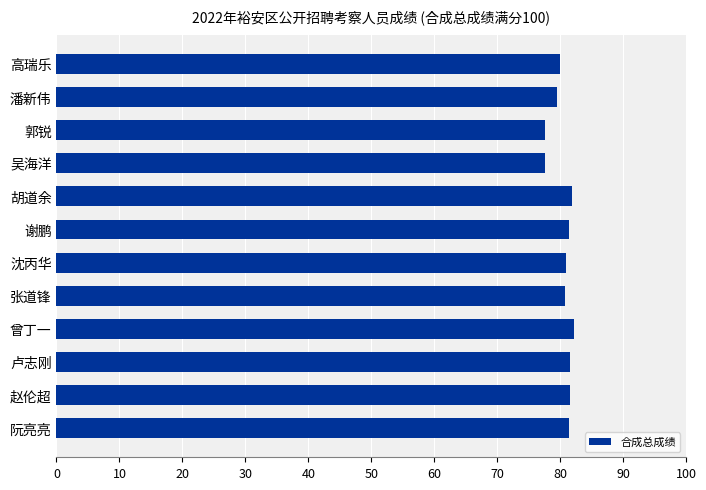

What is the greatest value displayed?

82.2